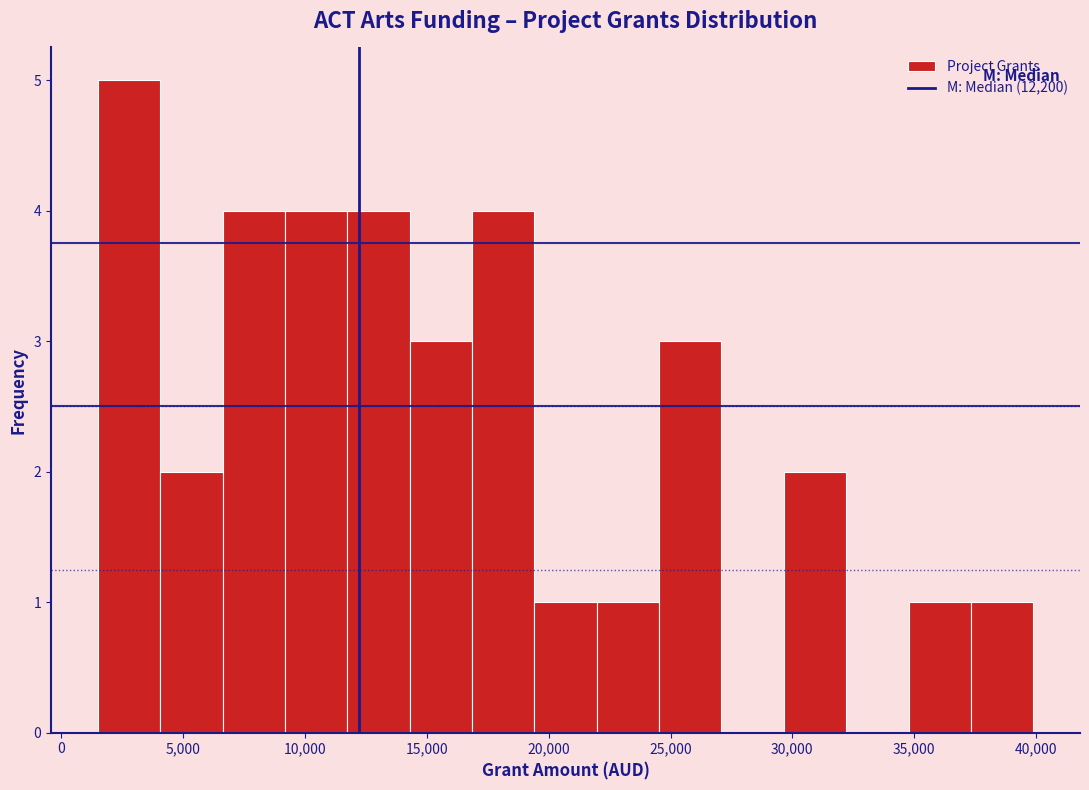

Reading left to right, transcribe this chart: for each bar, give the range it covers on the x-axis and its height. Neither the bar edges nor the heights are printed on the chart, so give them approximately, as read against the axes.

1500 to 4000: 5
4000 to 6500: 2
6500 to 9000: 4
9000 to 11500: 4
11500 to 14500: 4
14500 to 17000: 3
17000 to 19500: 4
19500 to 22000: 1
22000 to 24500: 1
24500 to 27000: 3
27000 to 29500: 0
29500 to 32000: 2
32000 to 35000: 0
35000 to 37500: 1
37500 to 40000: 1